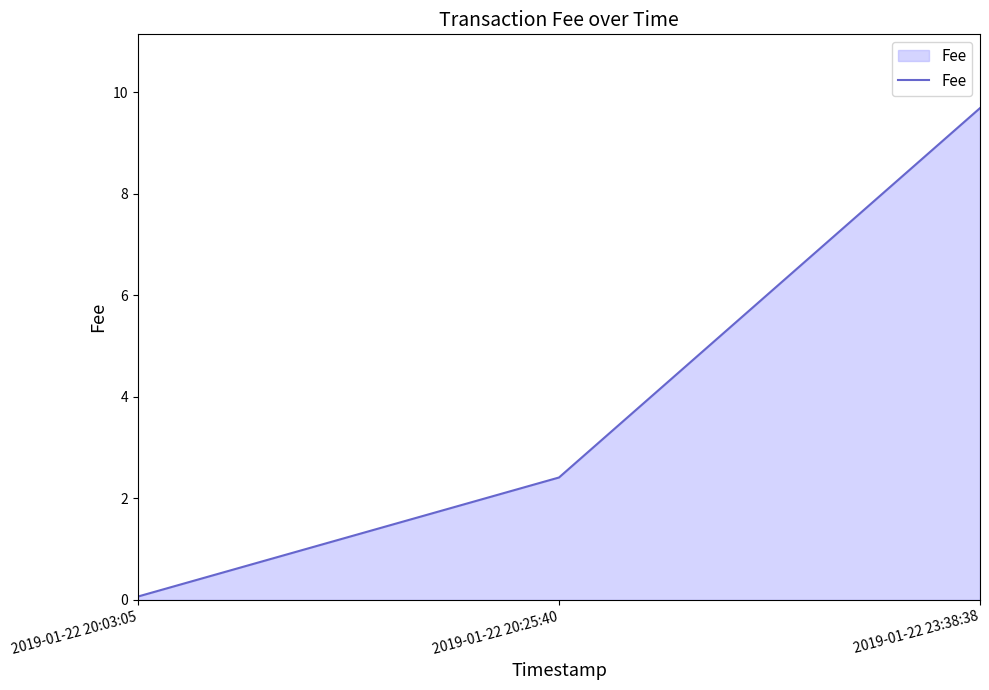

Rank the categories by value from highest to lowest.

2019-01-22 23:38:38, 2019-01-22 20:25:40, 2019-01-22 20:03:05